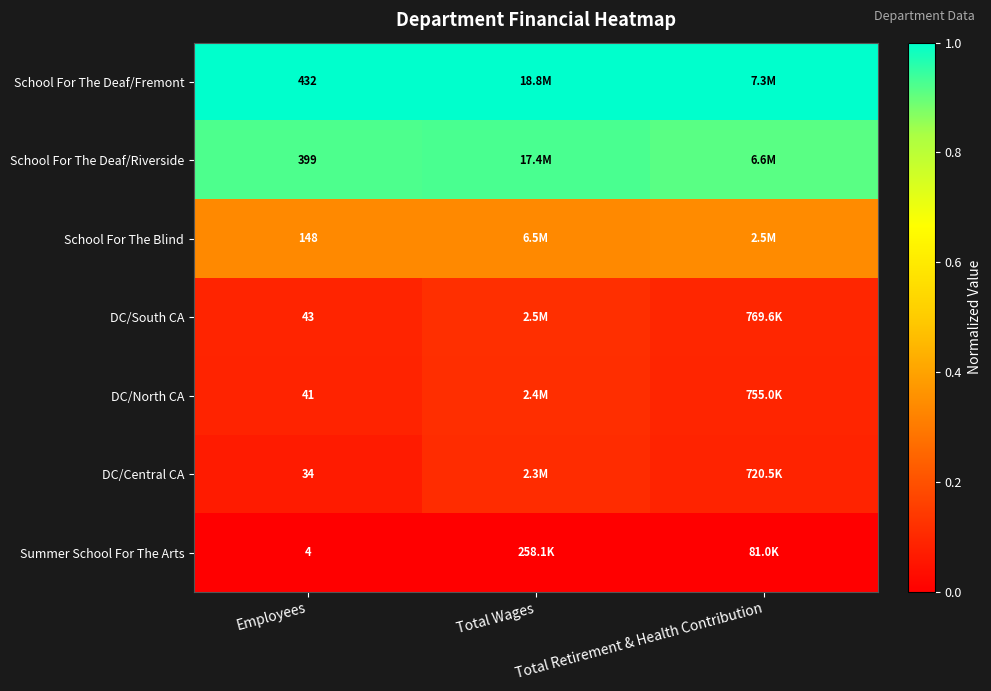

At Employees, list the series in order from smallest to largest.

Summer School For The Arts, DC/Central CA, DC/North CA, DC/South CA, School For The Blind, School For The Deaf/Riverside, School For The Deaf/Fremont